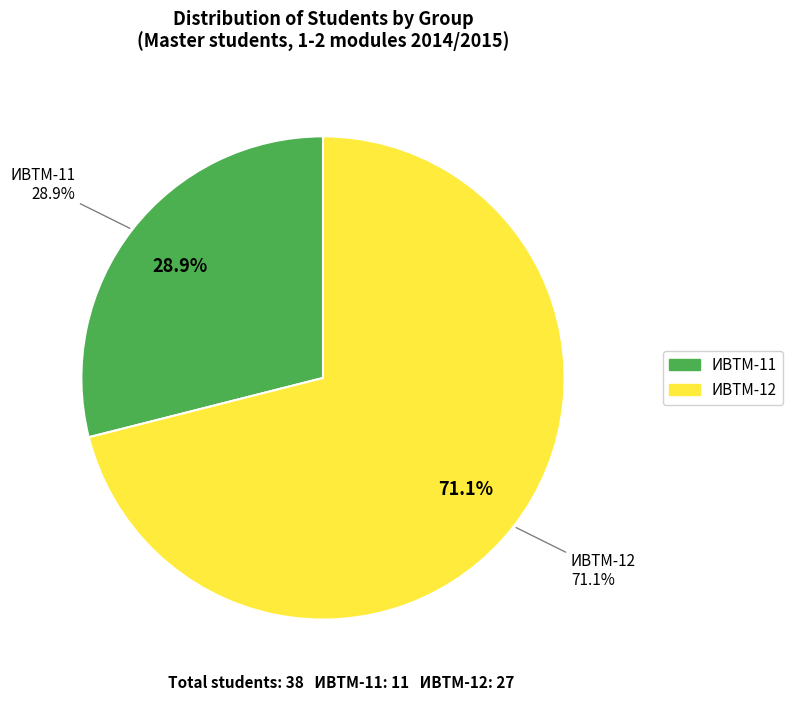

Which slice represents more than half of the pie?

ИВТМ-12